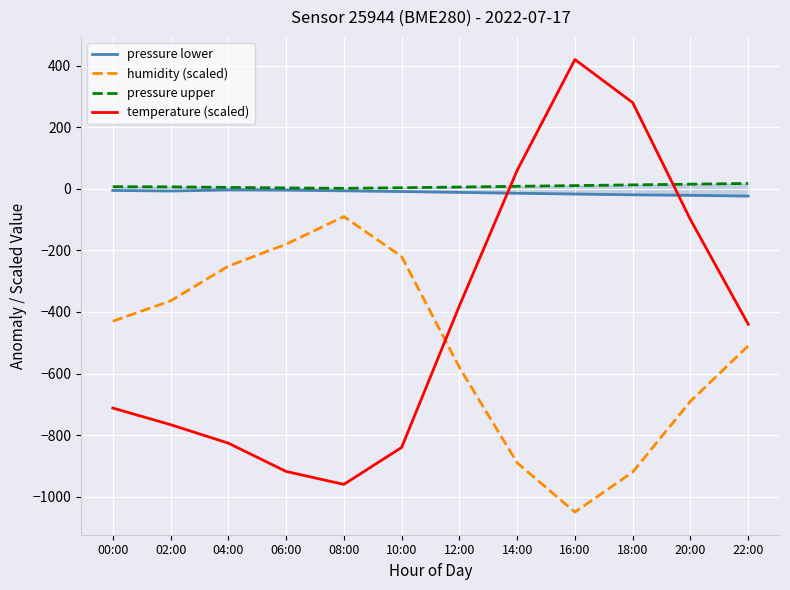

What are all the series names shown in the legend?

pressure lower, humidity (scaled), pressure upper, temperature (scaled)